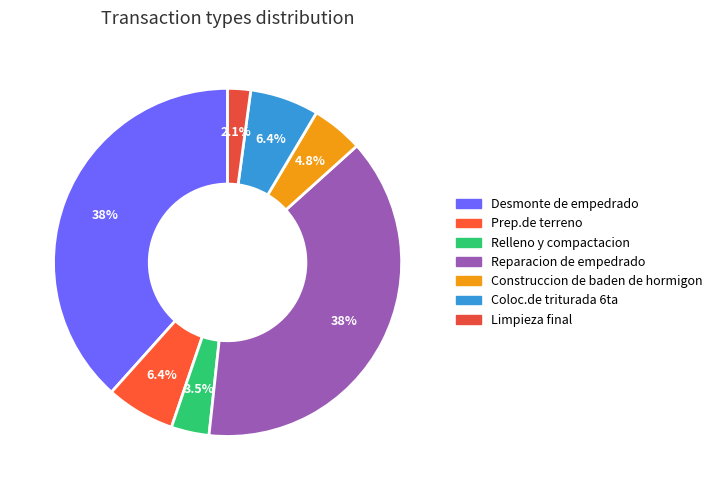

To the nearest percent, what percentage of the pie is Prep.de terreno?

6%